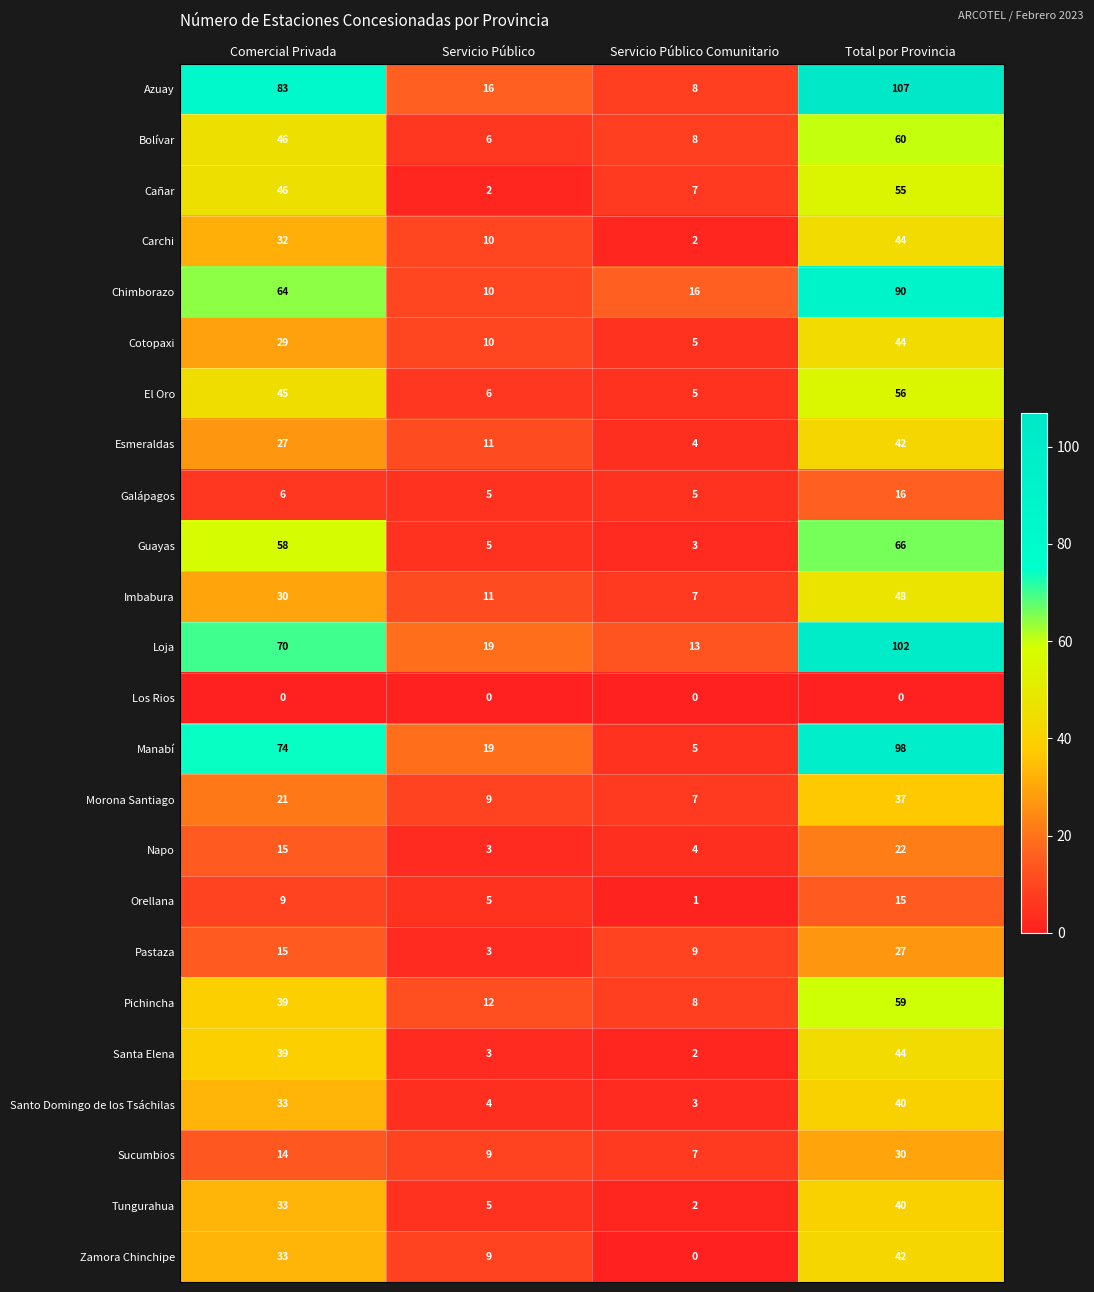

What is the maximum value for Guayas?

66